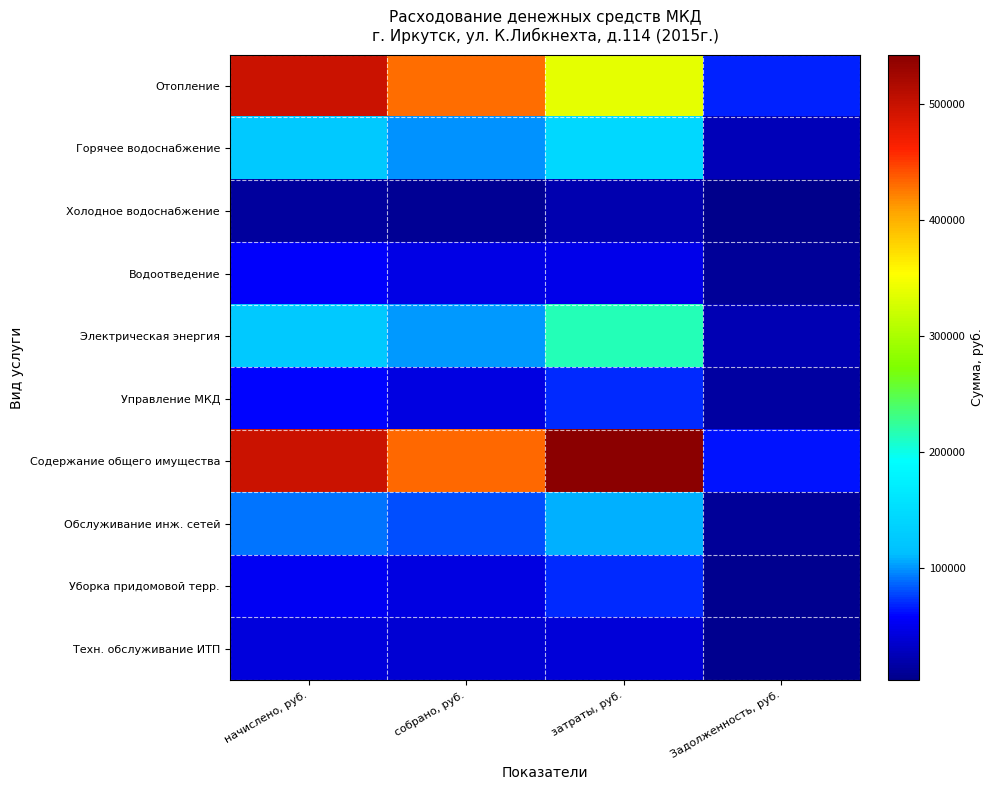

Which category has the lowest value across all series?

Задолженность, руб.